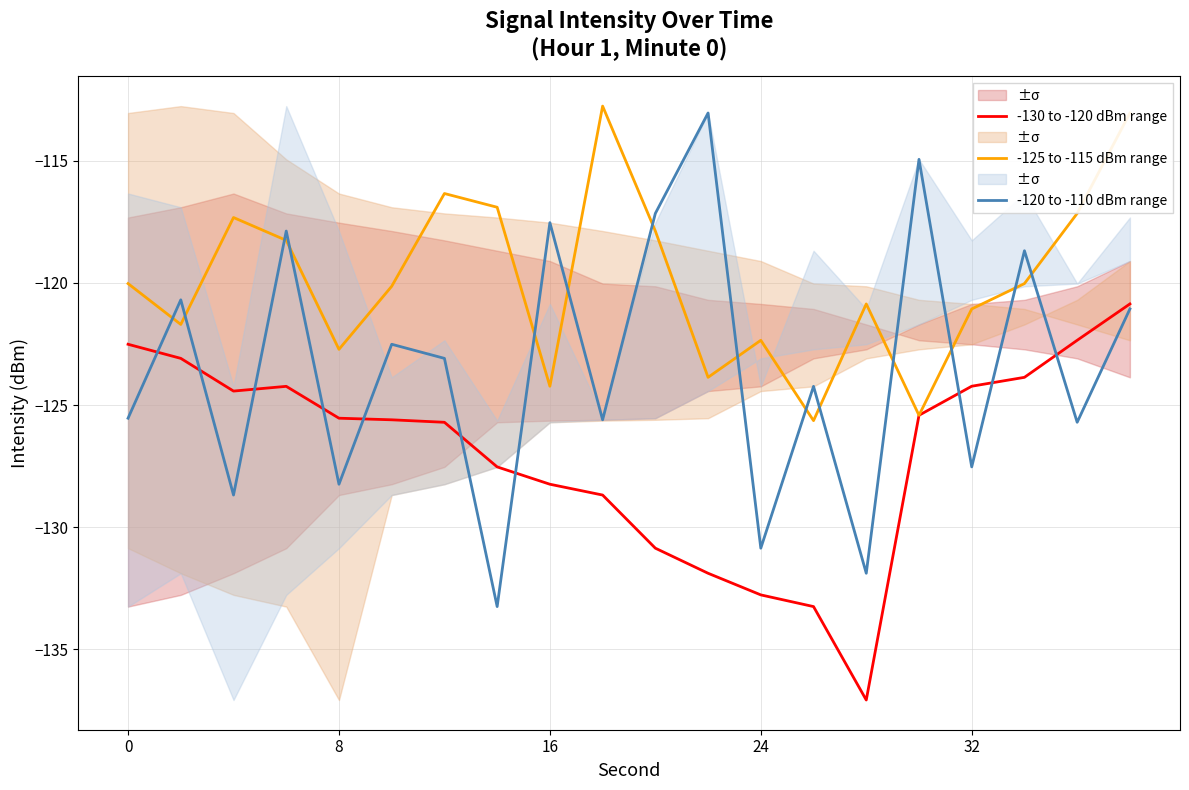

True or false: -120 to -110 dBm range has a value of -130.9 at 24.

True